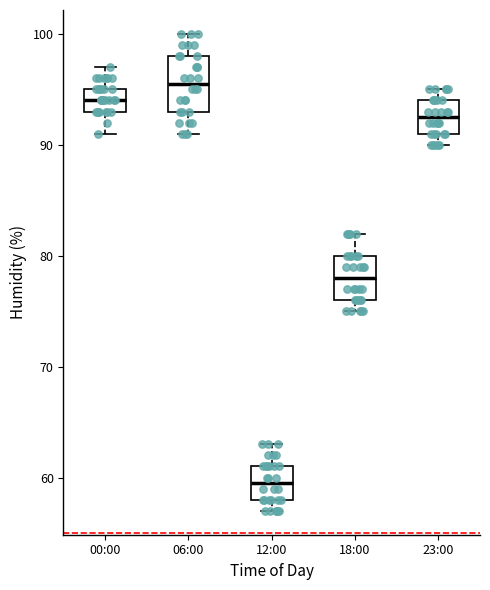

Which box is the tallest, from its lower edge to its upper edge?

06:00